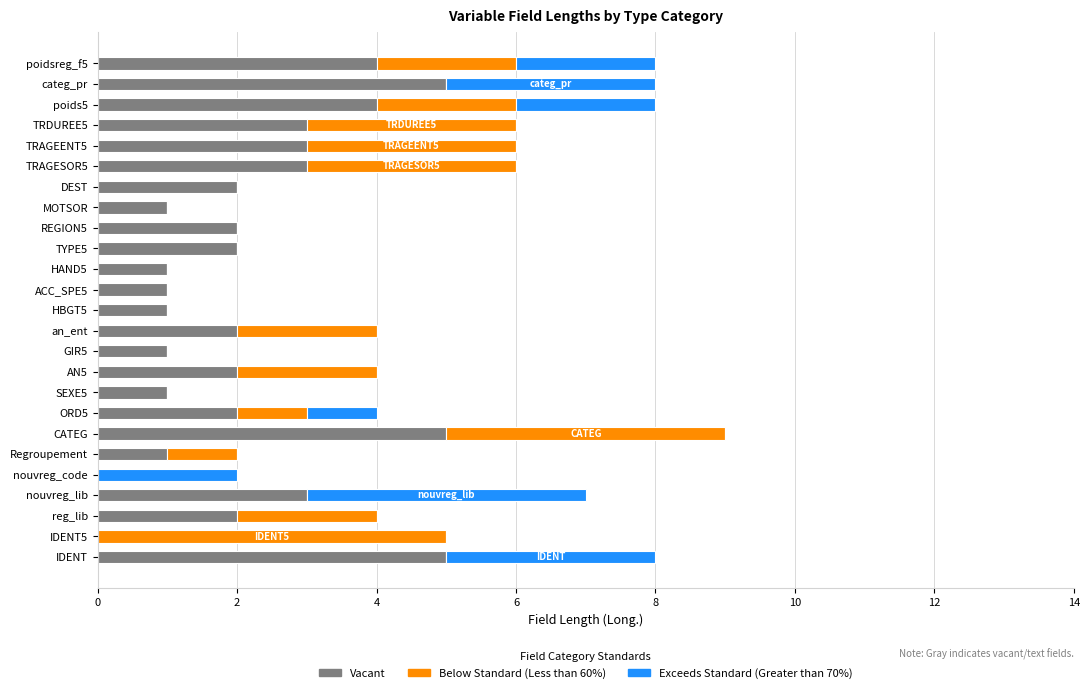

True or false: Vacant has a value of 2 at ORD5.

True